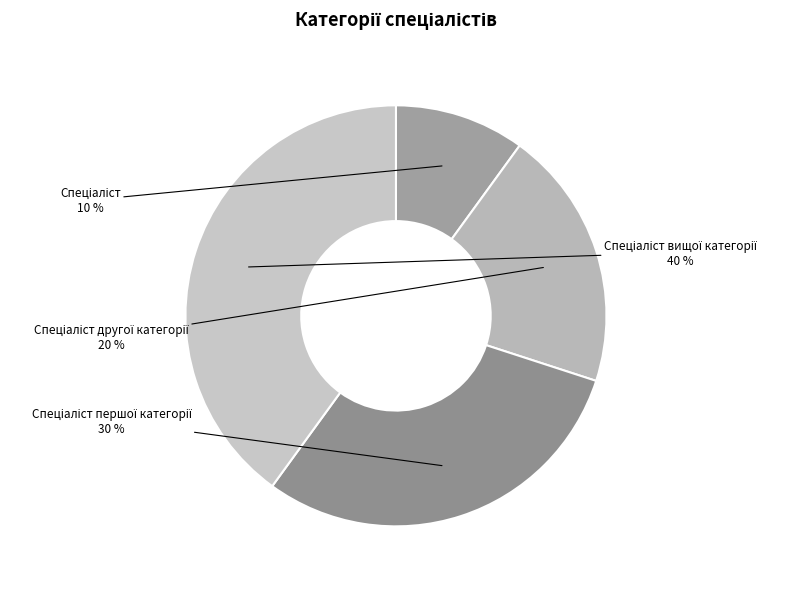

To the nearest percent, what is the difference between the largest and smallest slice percentages?

30%